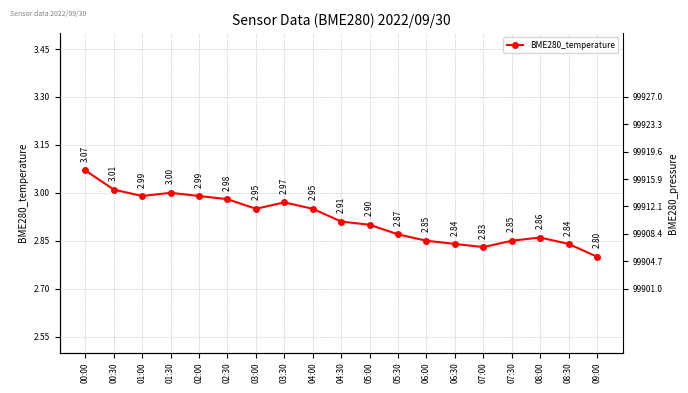

True or false: the data has more than 1 interior local peaks.

True